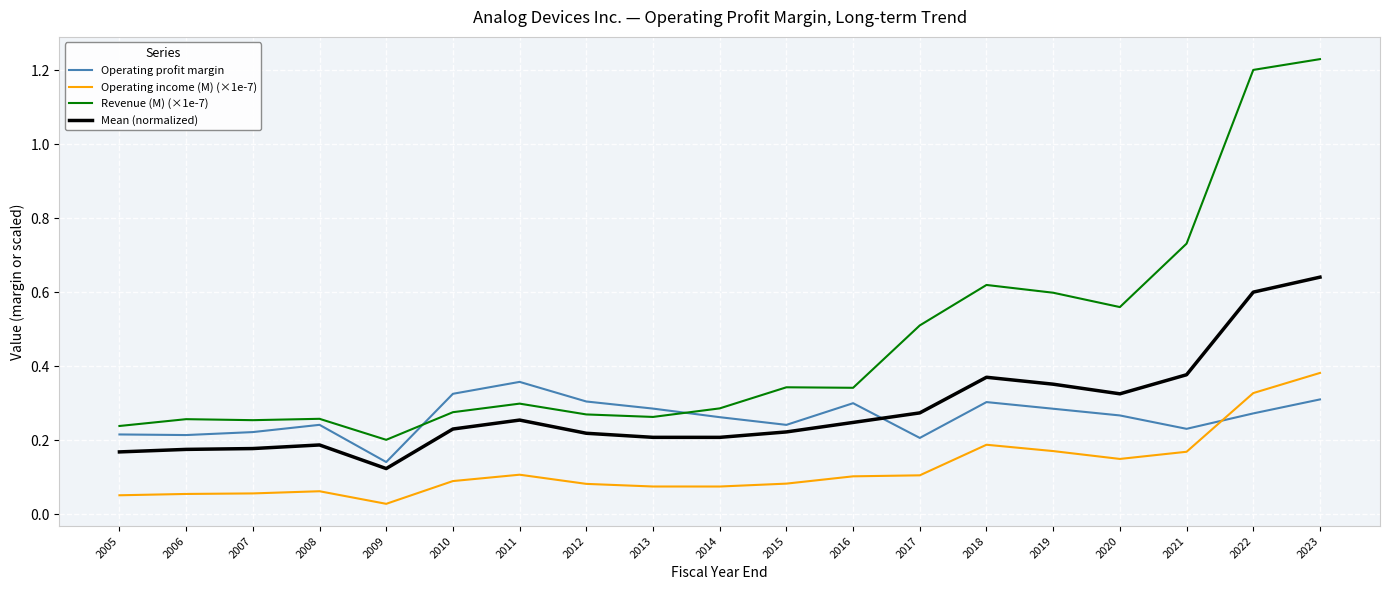

True or false: Revenue (M) (×1e-7) and Operating income (M) (×1e-7) intersect in this chart.

False